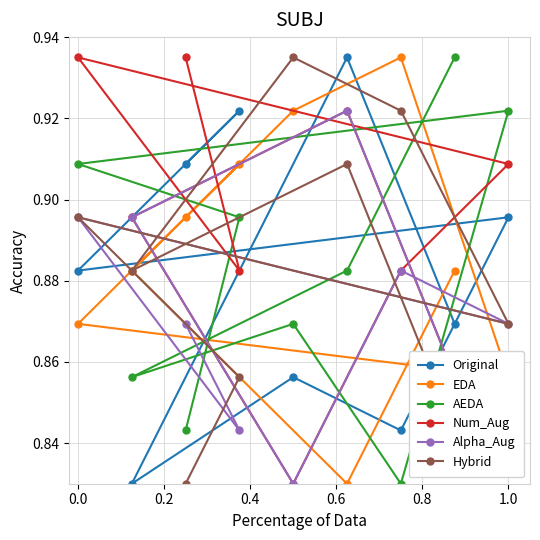

Which series has the largest total across all categories?

Num_Aug